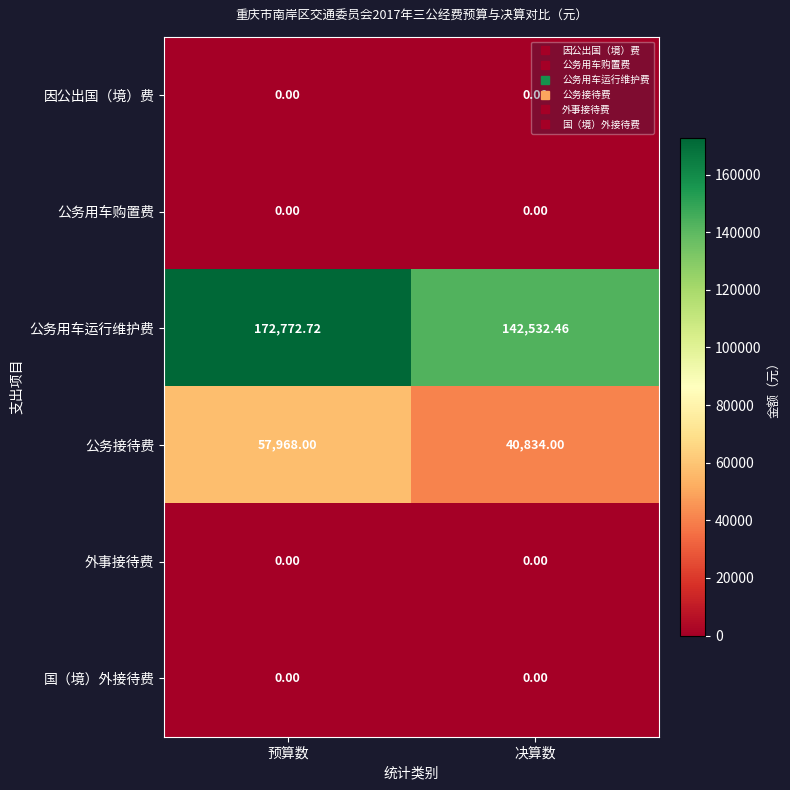

At which label does 公务用车运行维护费 first exceed 172772?

预算数